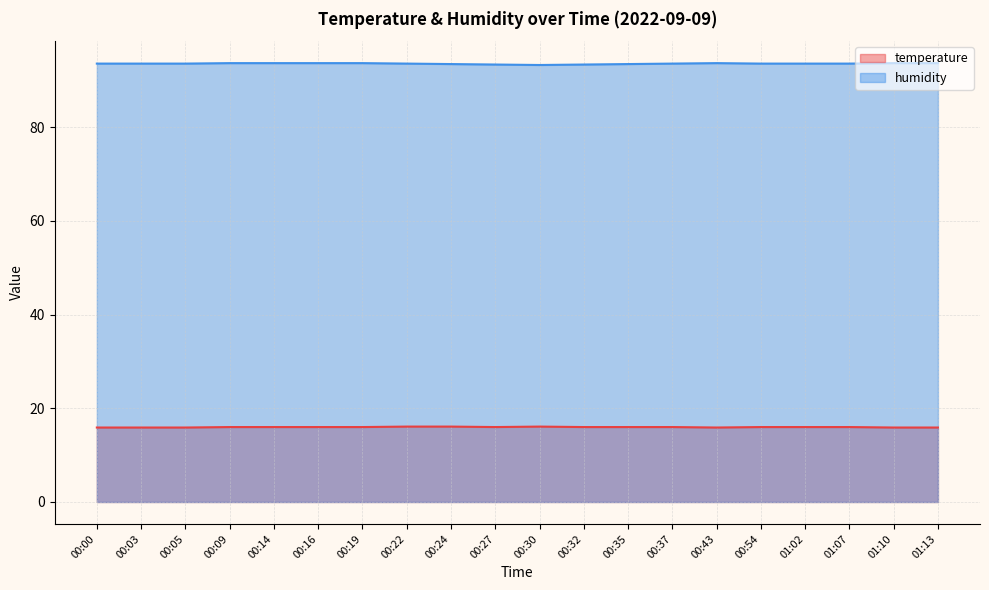

Rank the series by their maximum value, from highest to lowest.

humidity, temperature